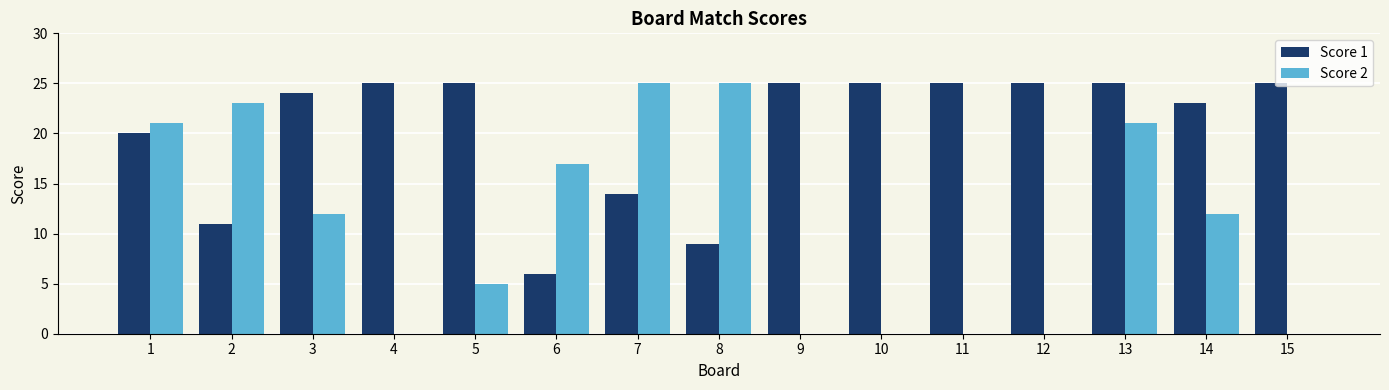

What is the highest value of the Score 1 series?

25